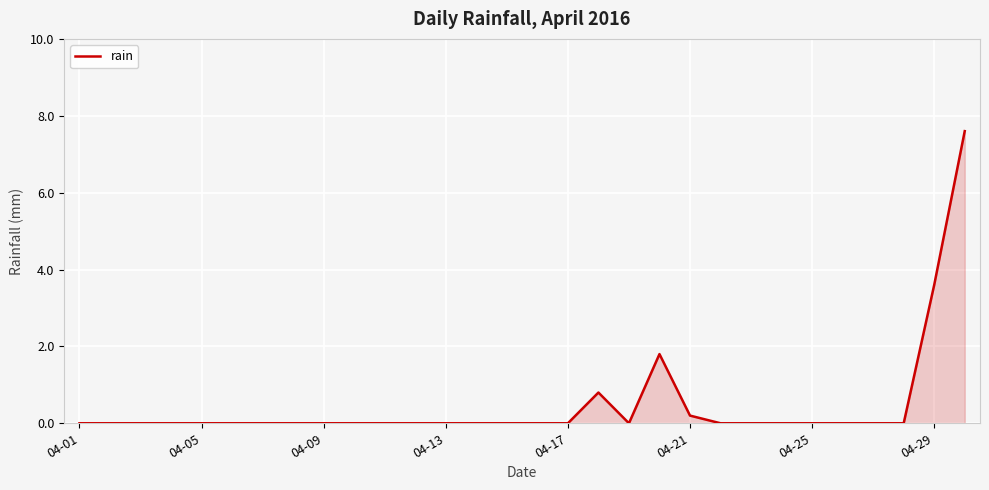

What is the difference between the maximum and minimum values?

7.6